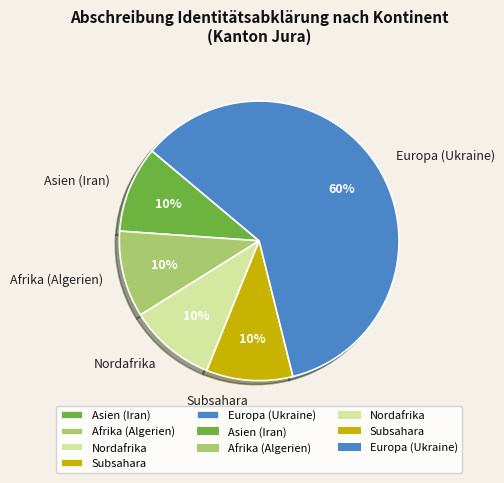

What is the largest slice in the pie chart?

Europa (Ukraine)